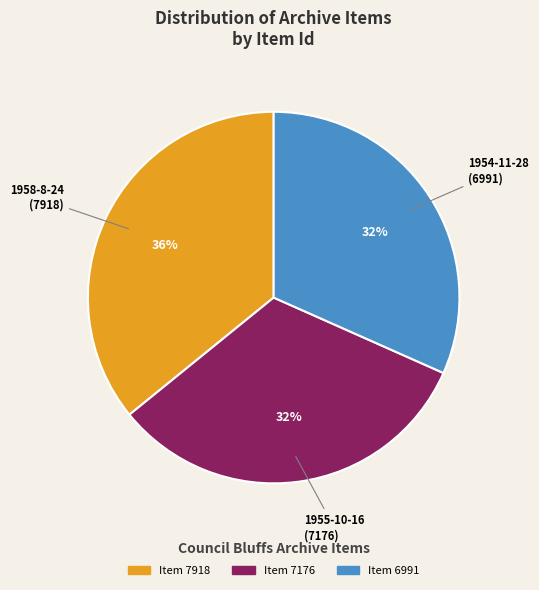

To the nearest percent, what is the difference between the largest and smallest slice percentages?

4%